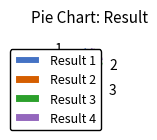

Is Result 4 the majority of the pie?

No